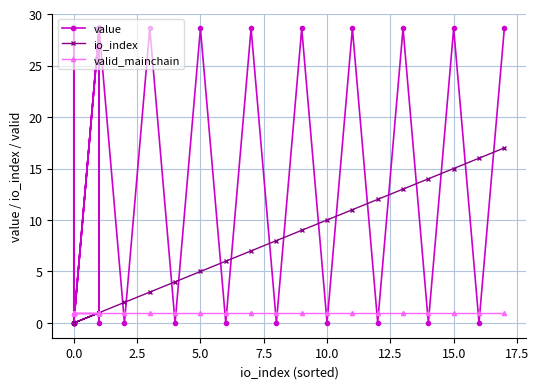

What is the difference between the second highest and minimum values in the io_index series?

16.0